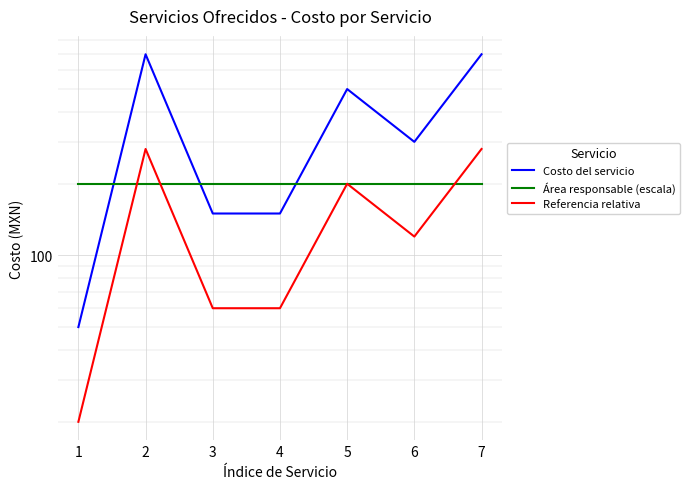

What is the difference between the second highest and minimum values in the Referencia relativa series?

260